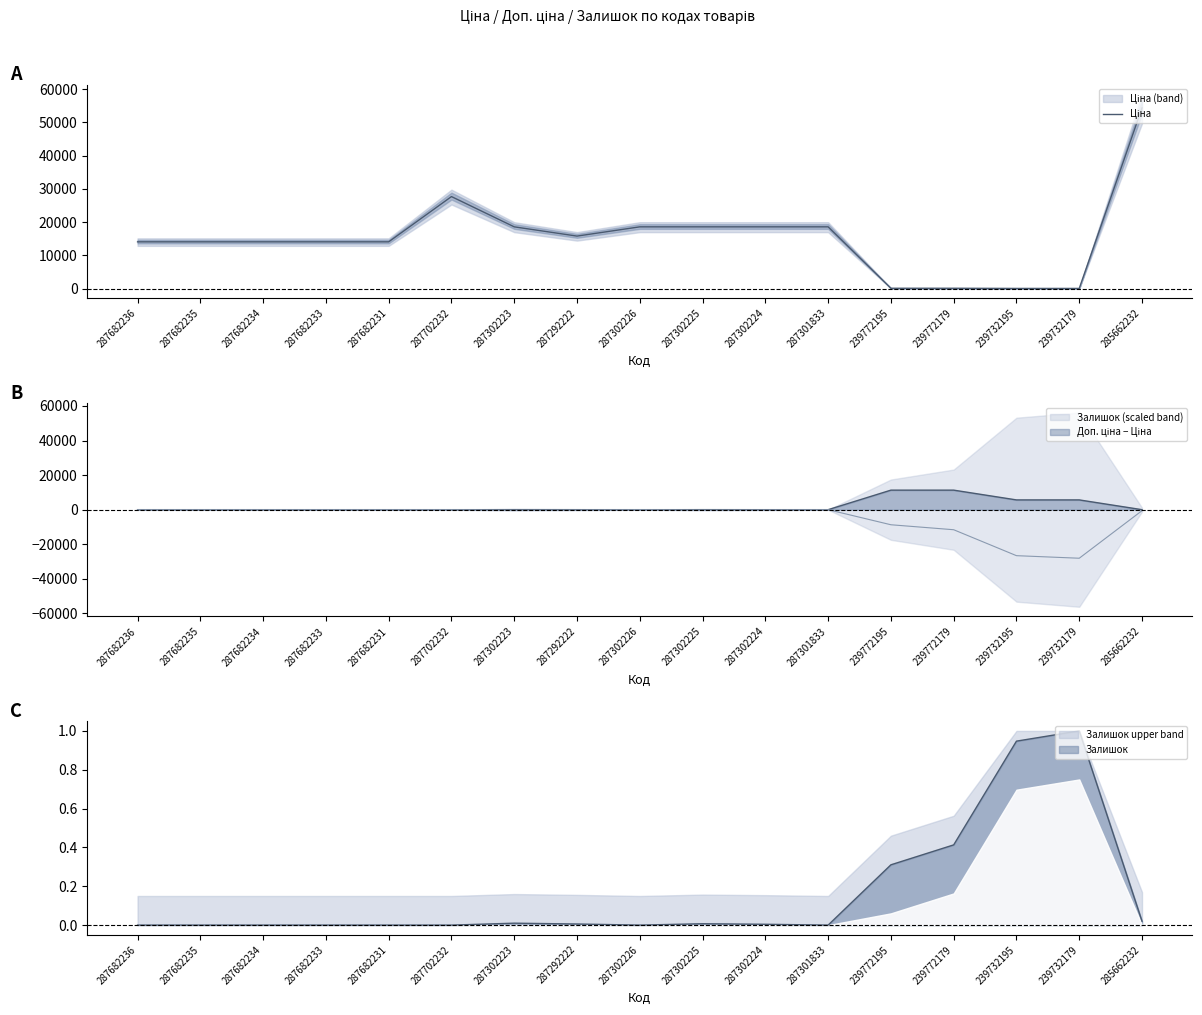

True or false: there are more than 0 points higher than both neighbors.

True